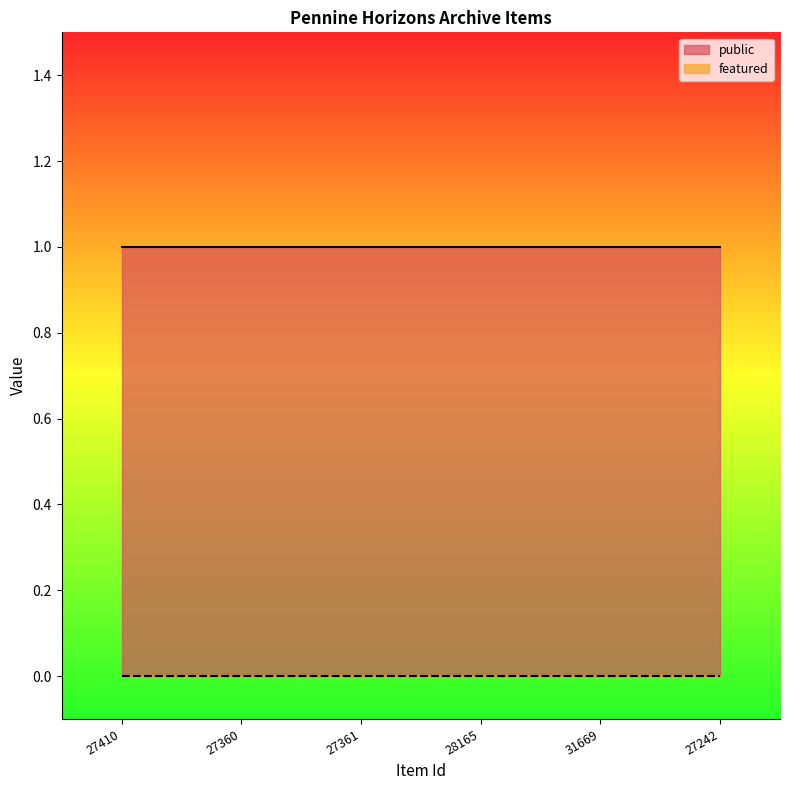

What is the average value of the public series?

1